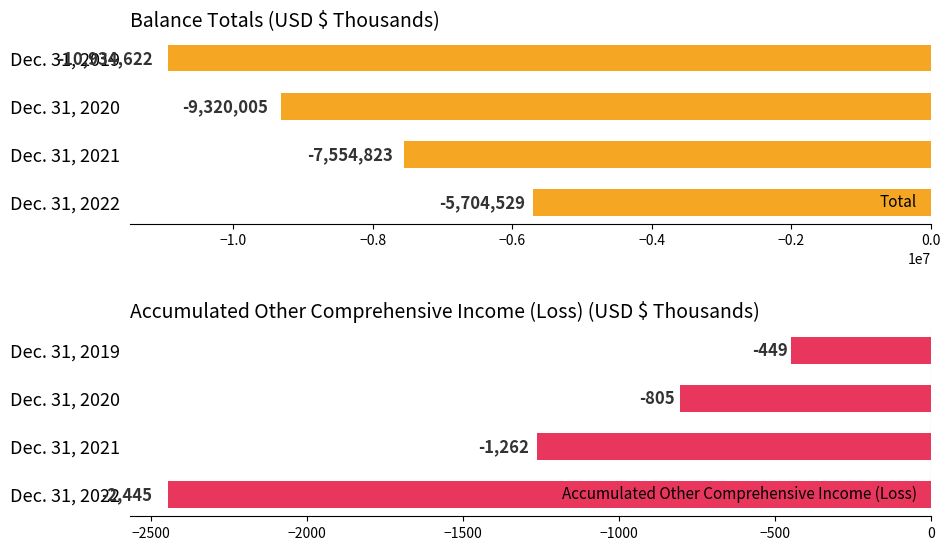

What is the difference between the second highest and second lowest values in the Accumulated Other Comprehensive Income (Loss) series?

457